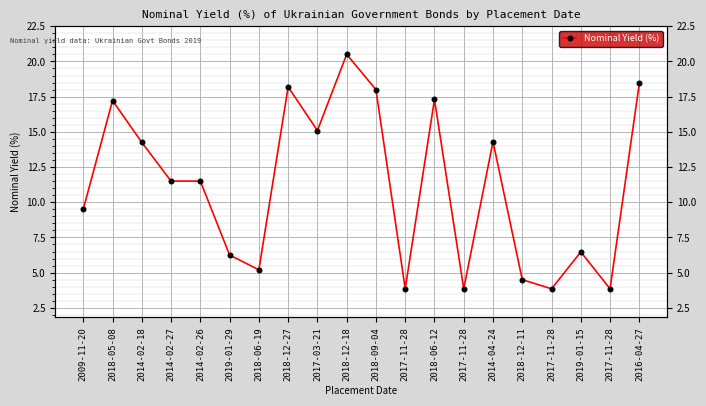

Where does the data first go above 11?

2018-05-08